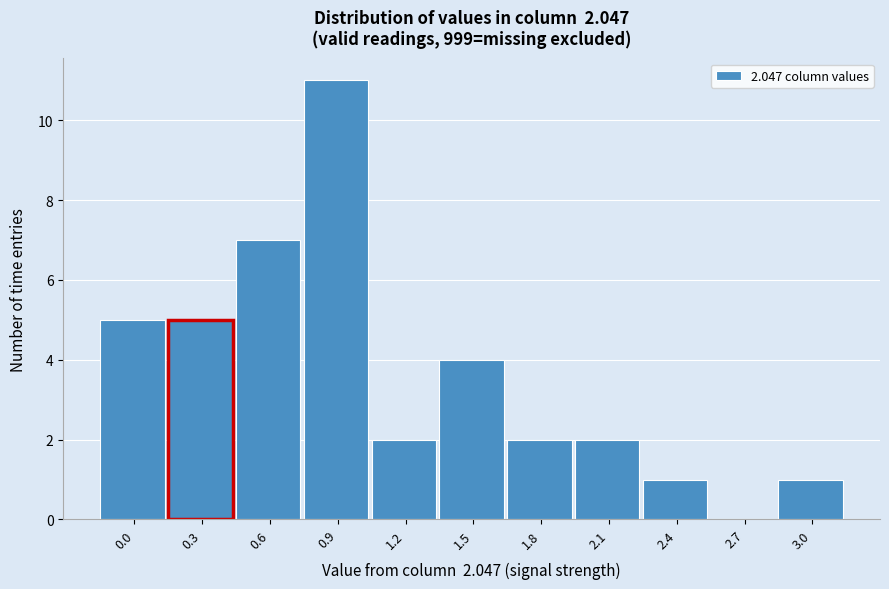

Reading left to right, extract all data points from this chart.

0.0=5	0.3=5	0.6=7	0.9=11	1.2=2	1.5=4	1.8=2	2.1=2	2.4=1	2.7=0	3.0=1